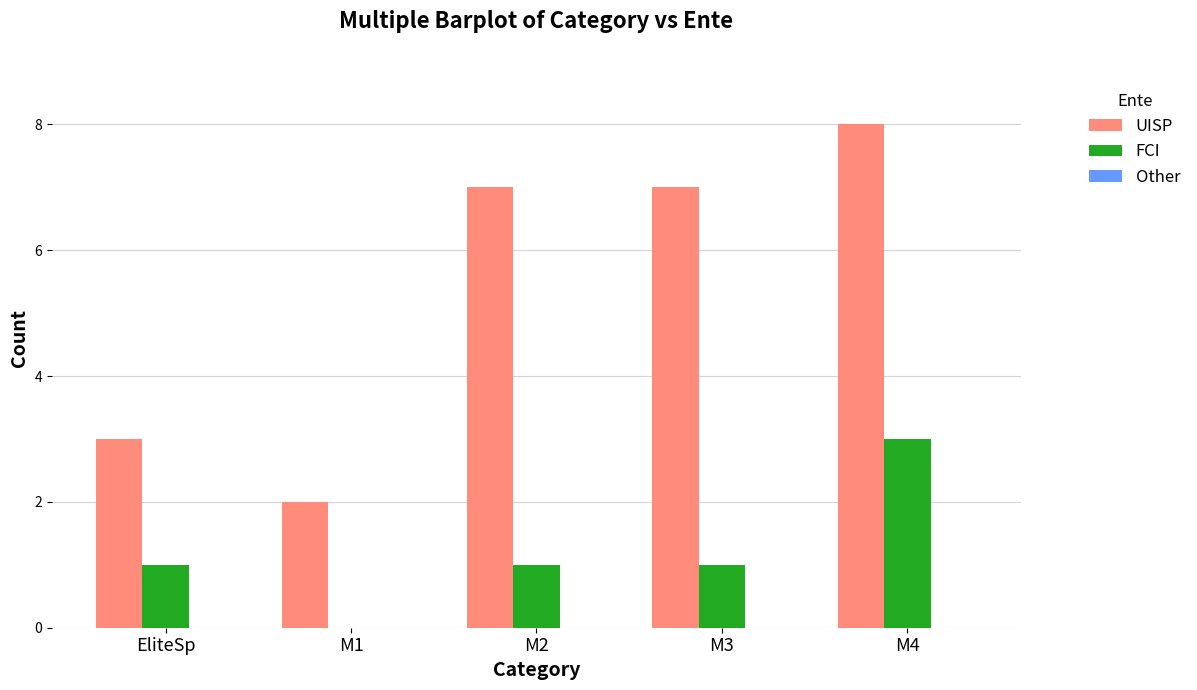

What is the highest value of the UISP series?

8